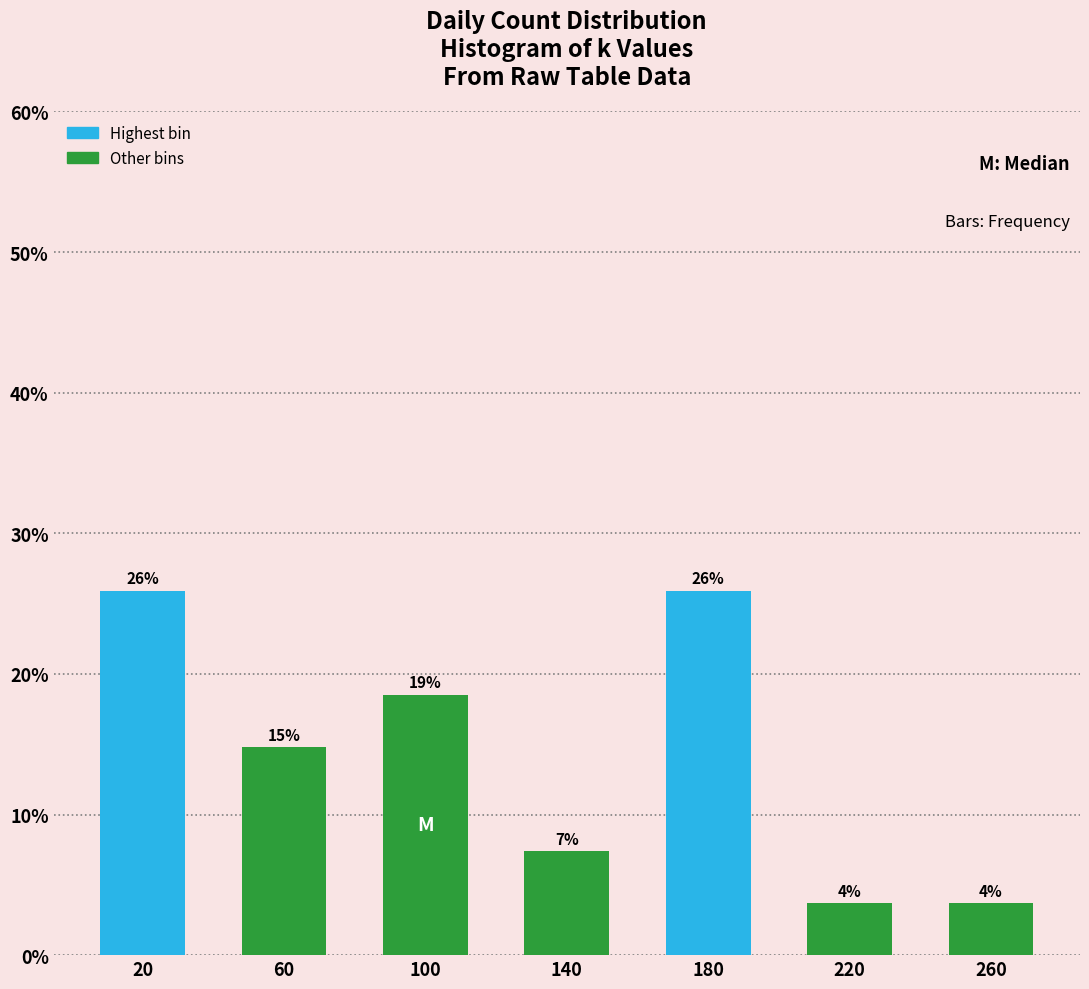

Are the bars horizontal?

No